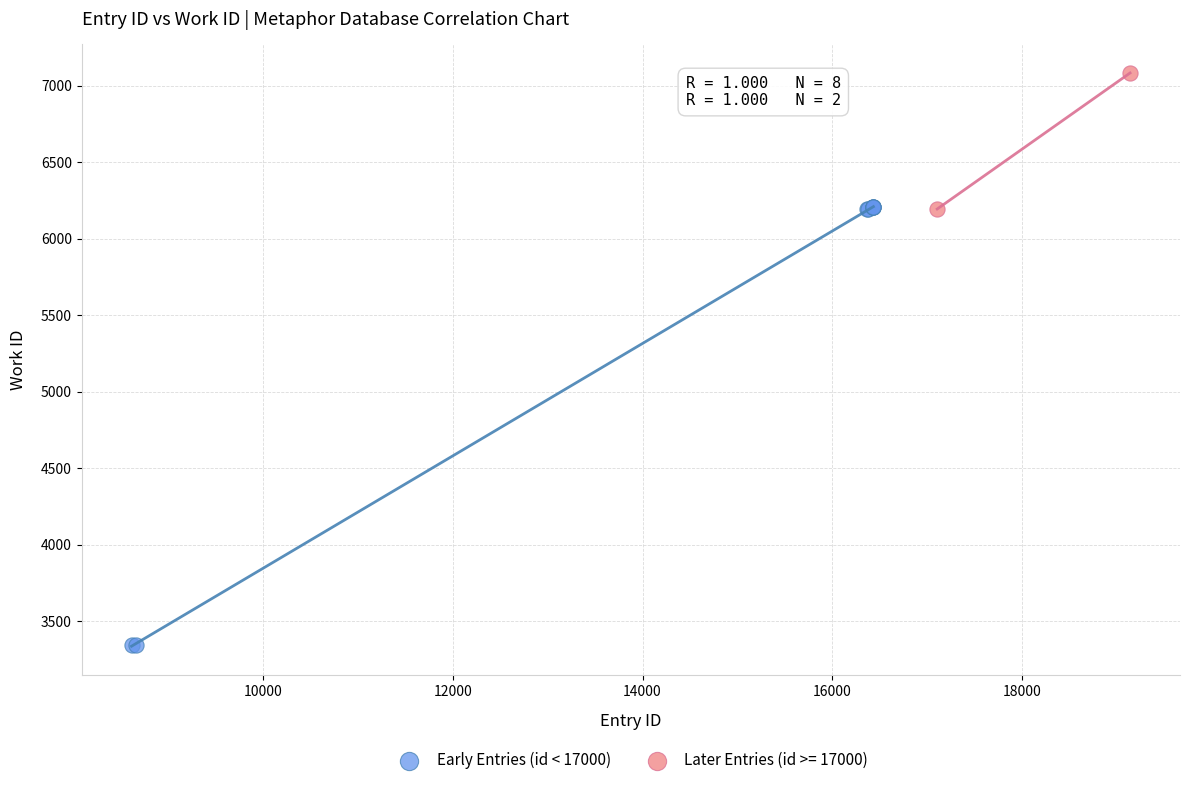

What are all the series names shown in the legend?

Early Entries (id < 17000), Later Entries (id >= 17000)